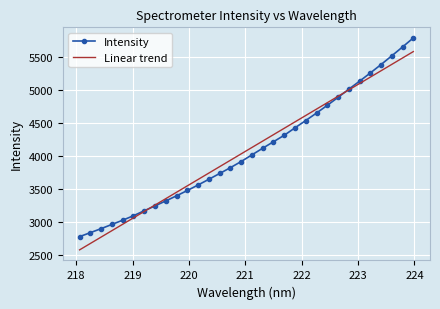

What is the lowest value of the Linear trend series?

2578.5